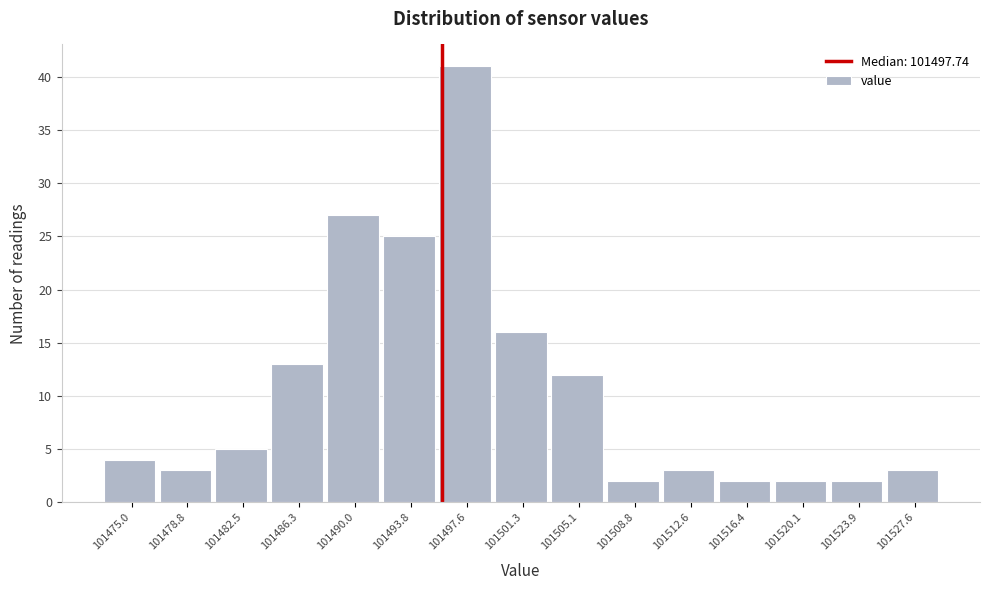

Reading right to left, transcribe all the data shown in this chart.

3	2	2	2	3	2	12	16	41	25	27	13	5	3	4